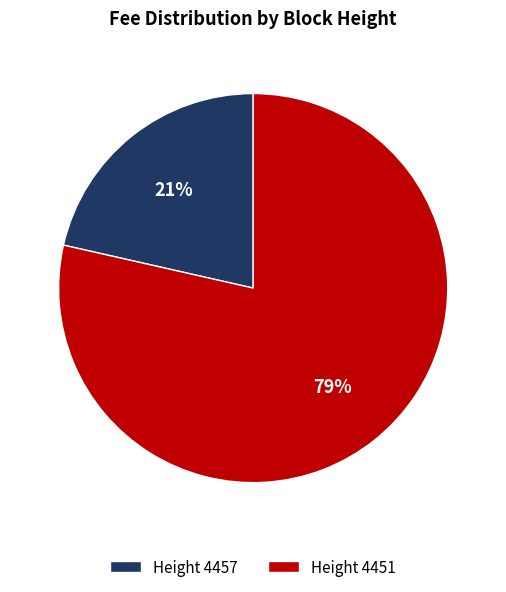

True or false: Height 4457 accounts for 7% of the total.

False